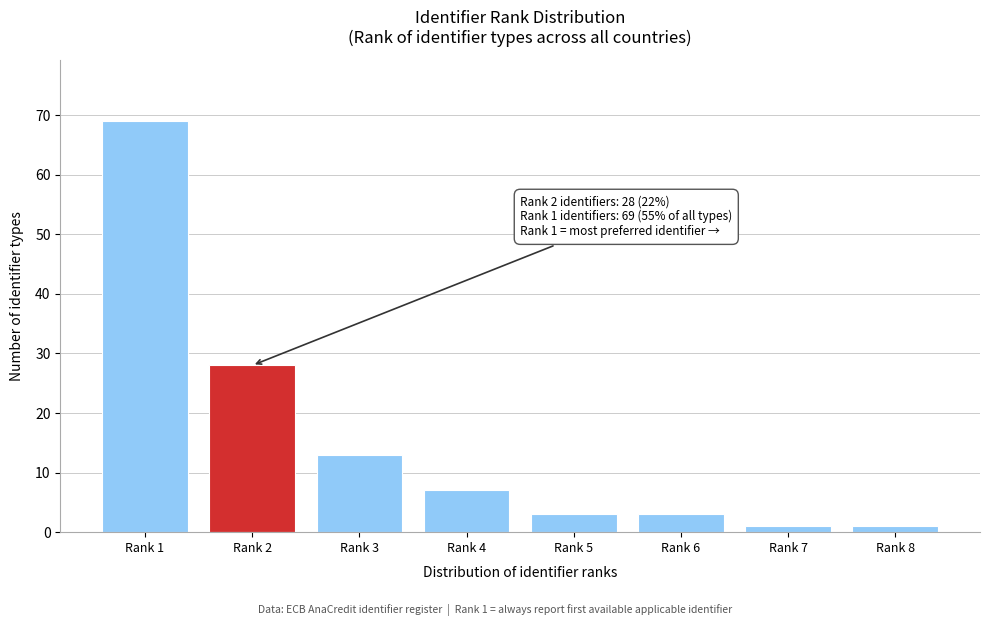

Reading right to left, what are all the values shown in this chart?

Rank 8=1	Rank 7=1	Rank 6=3	Rank 5=3	Rank 4=7	Rank 3=13	Rank 2=28	Rank 1=69